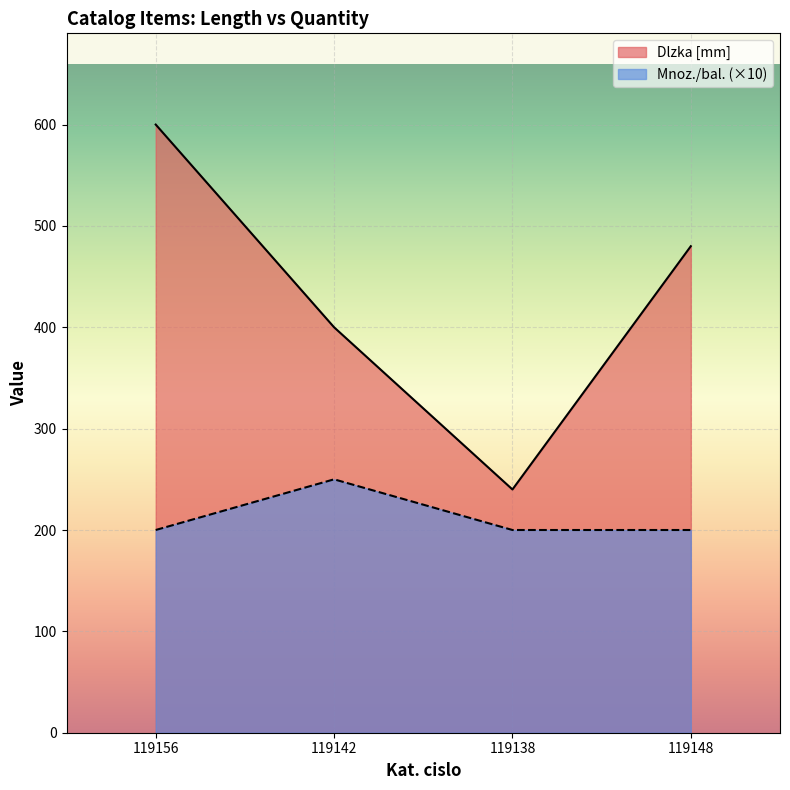

What is the average value of the Dlzka [mm] series?

430